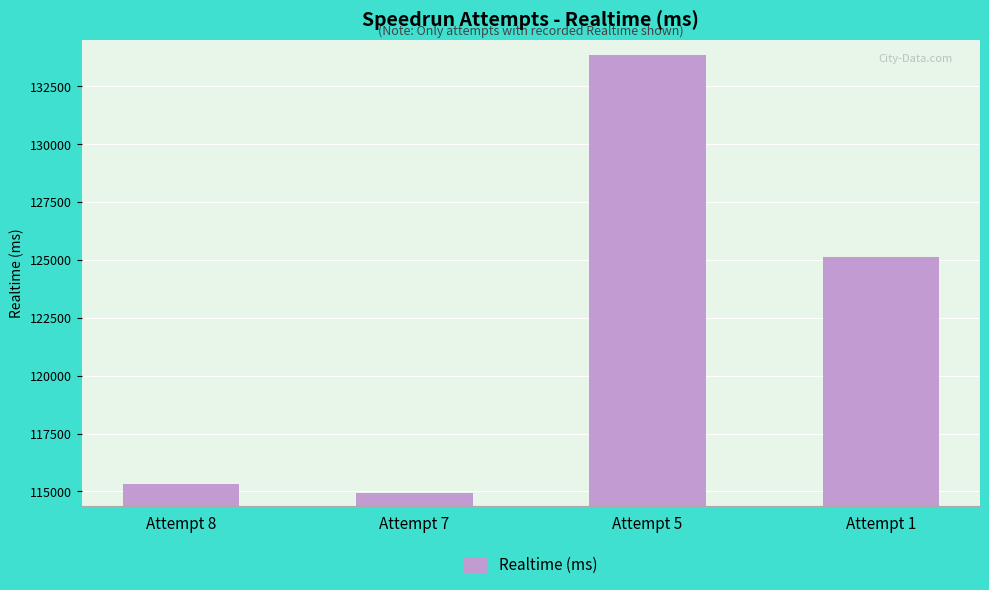

What is the difference between the maximum and minimum values?

18901